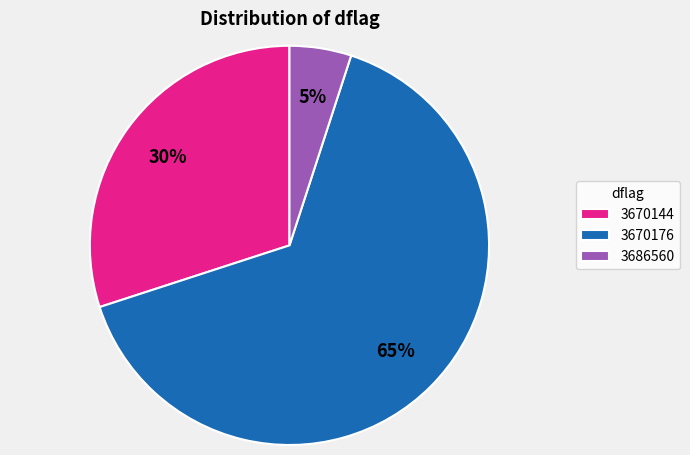

Approximately how many times larger is the value at 3670144 compared to 3670176?

0.5